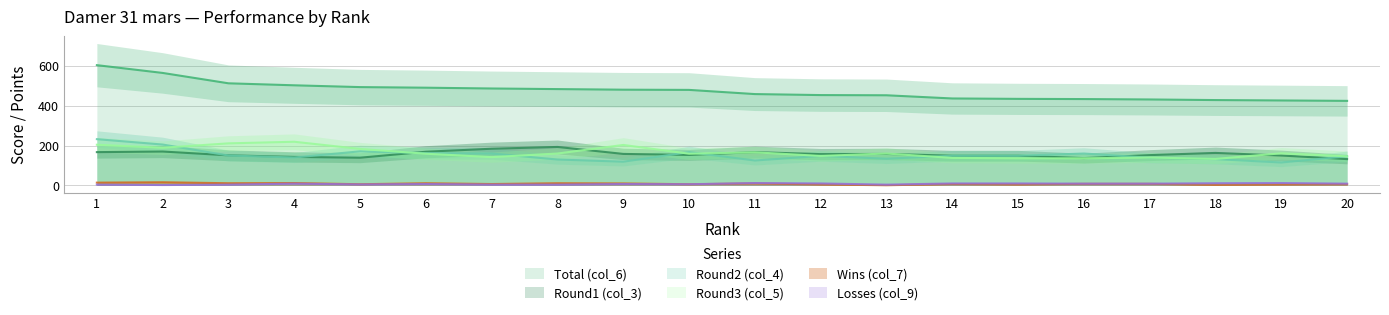

What is the difference between the maximum and second lowest values in the Wins (col_7) series?

13